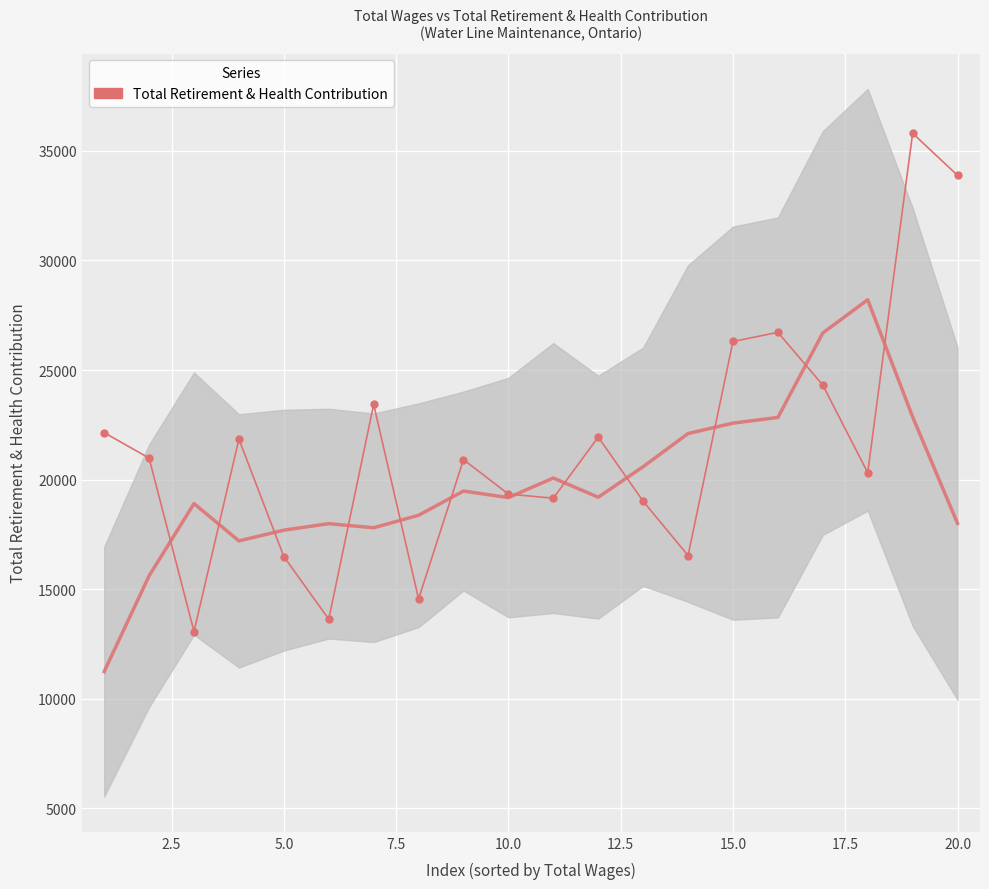

What is the value of the 9th point from the left?

20911